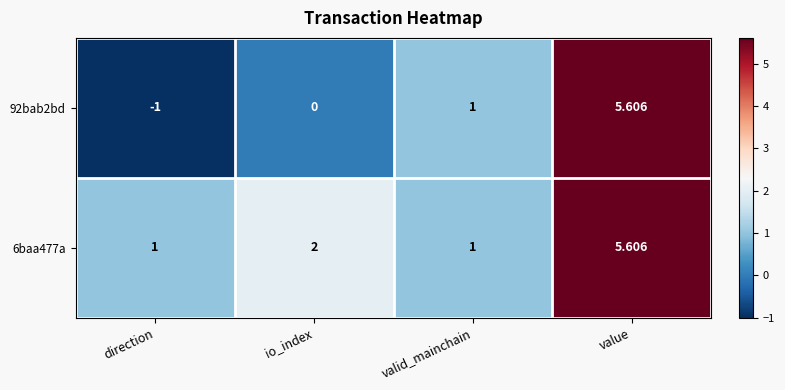

At which category is the sum across all series the highest?

value